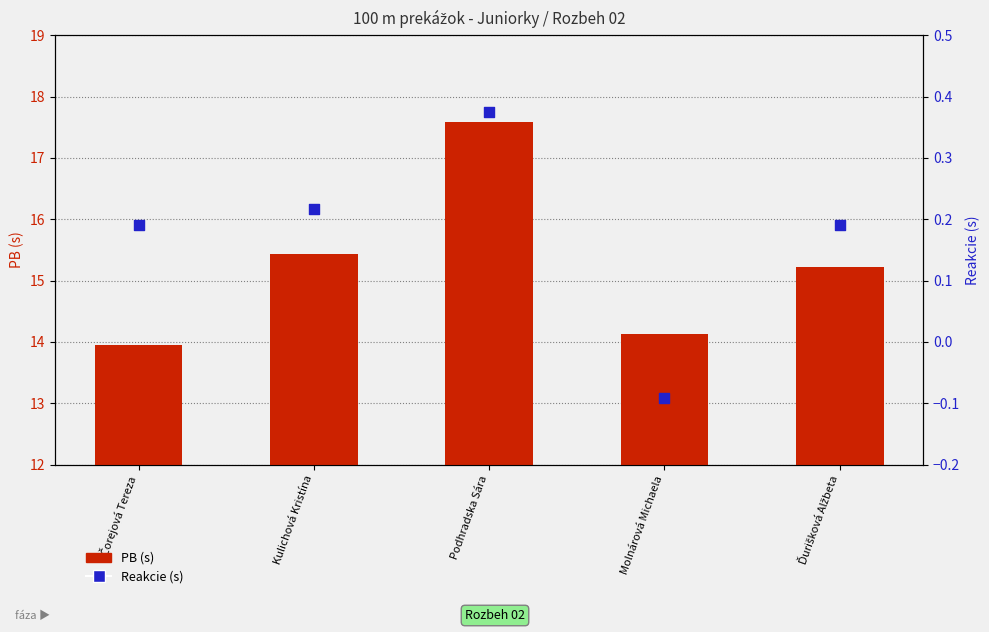

Which series has the largest total across all categories?

PB (s)